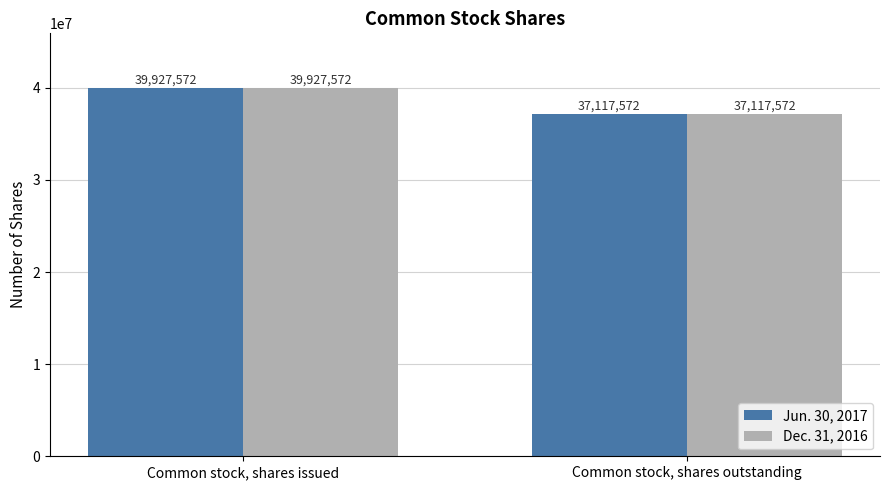

Reading left to right, extract all data points from this chart.

Jun. 30, 2017: 39927572	37117572
Dec. 31, 2016: 39927572	37117572